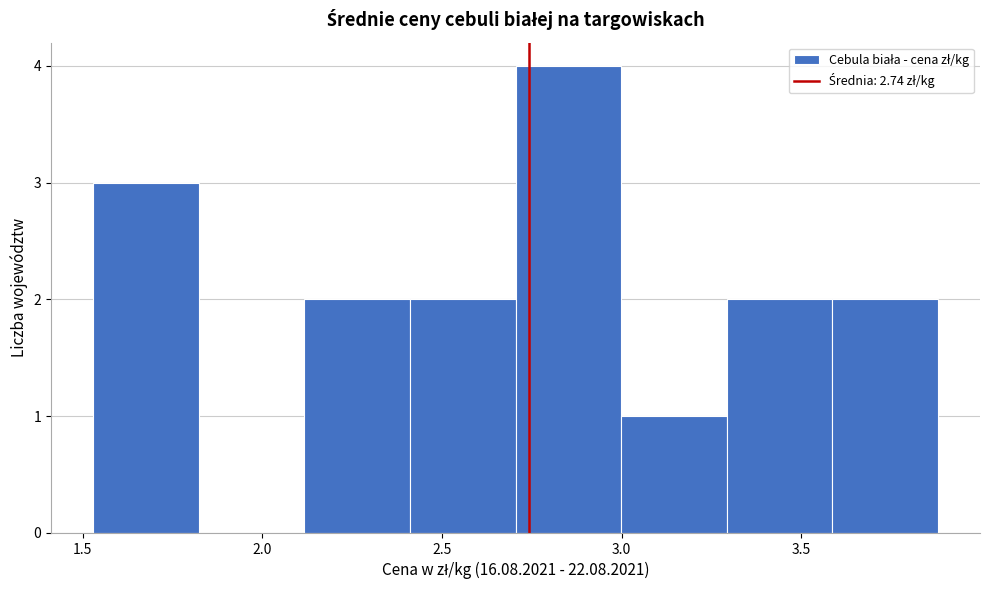

Over which range of the x-axis is the bar tallest?

2.70 to 3.00